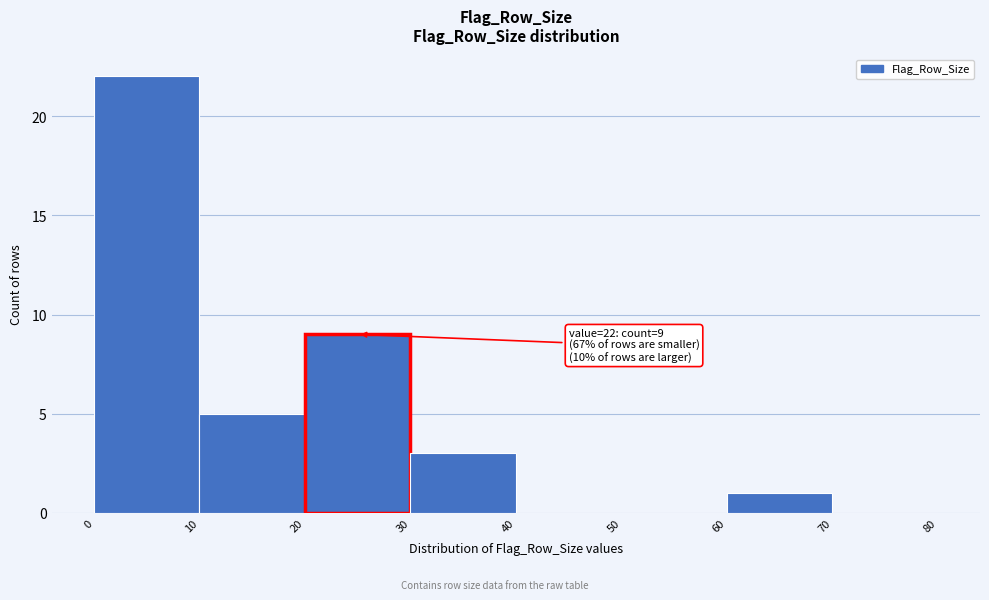

Which range on the x-axis has the tallest bar?

0 to 10